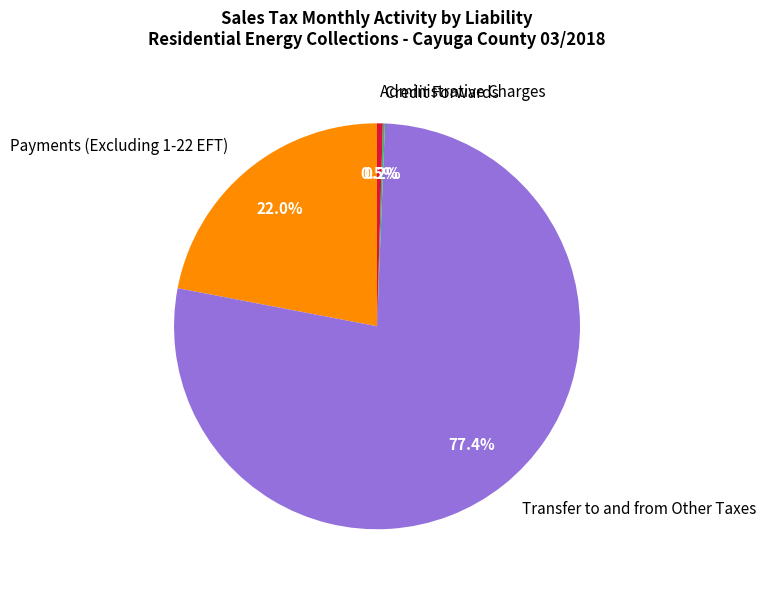

What is the majority slice?

Transfer to and from Other Taxes